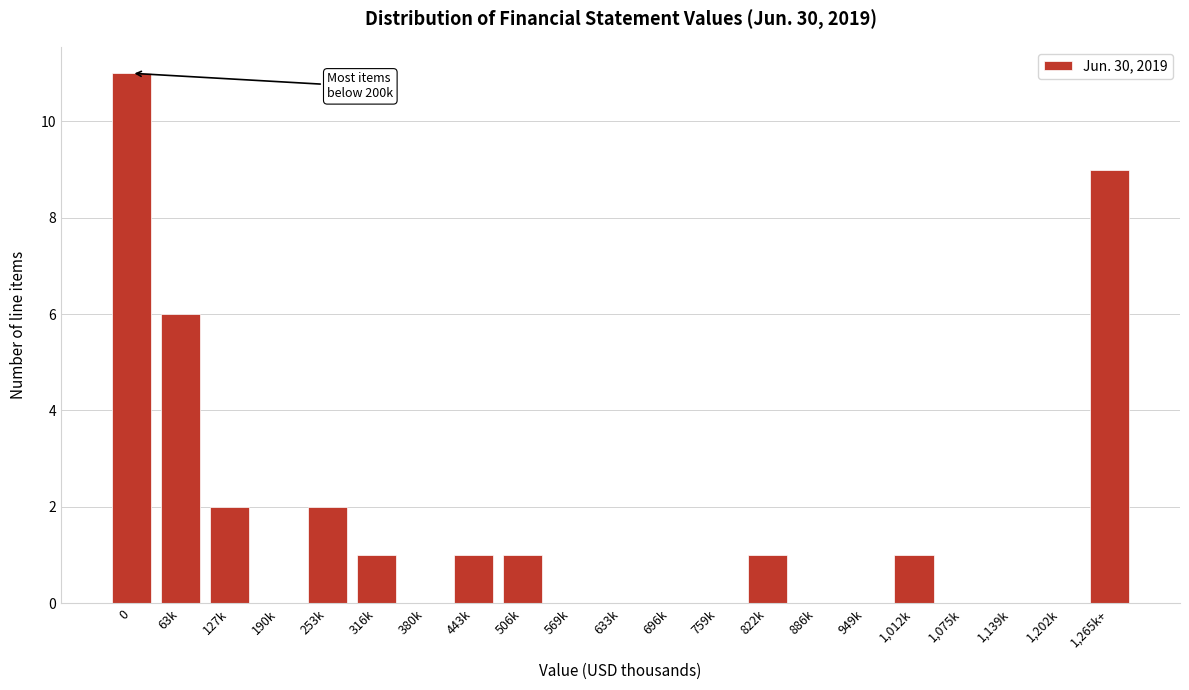

Reading right to left, extract all data points from this chart.

1,265k+=9	1,202k=0	1,139k=0	1,075k=0	1,012k=1	949k=0	886k=0	822k=1	759k=0	696k=0	633k=0	569k=0	506k=1	443k=1	380k=0	316k=1	253k=2	190k=0	127k=2	63k=6	0=11